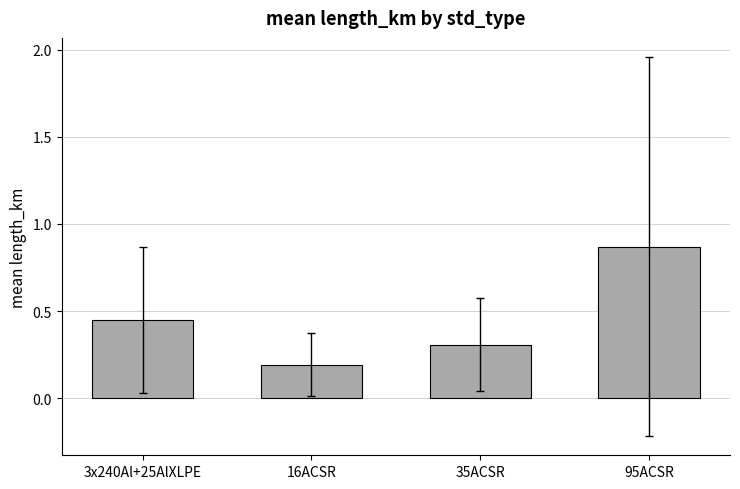

Which label corresponds to the largest value in the chart?

95ACSR